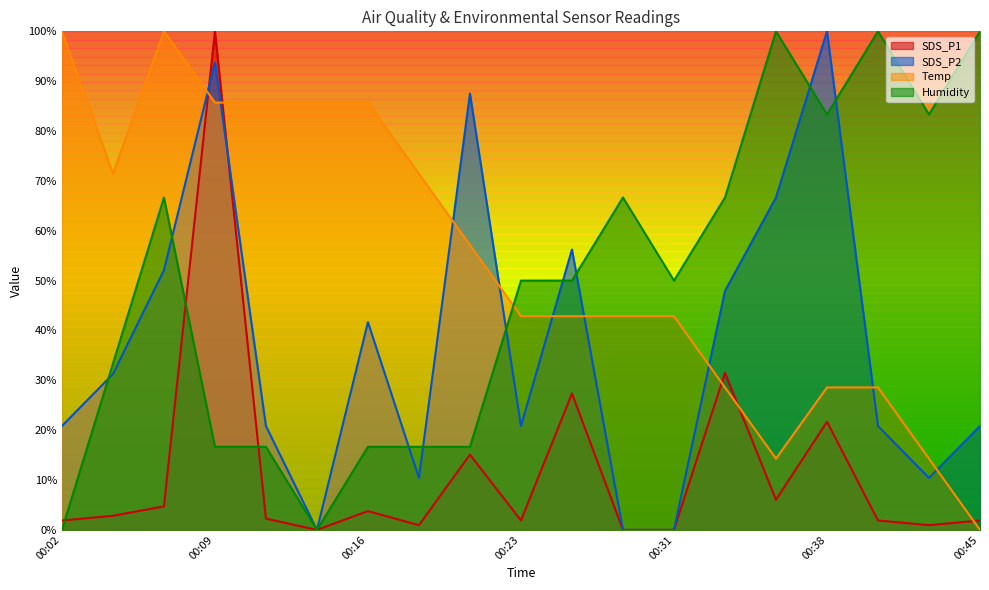

List the series in order of their peak value, lowest first.

SDS_P1, SDS_P2, Temp, Humidity